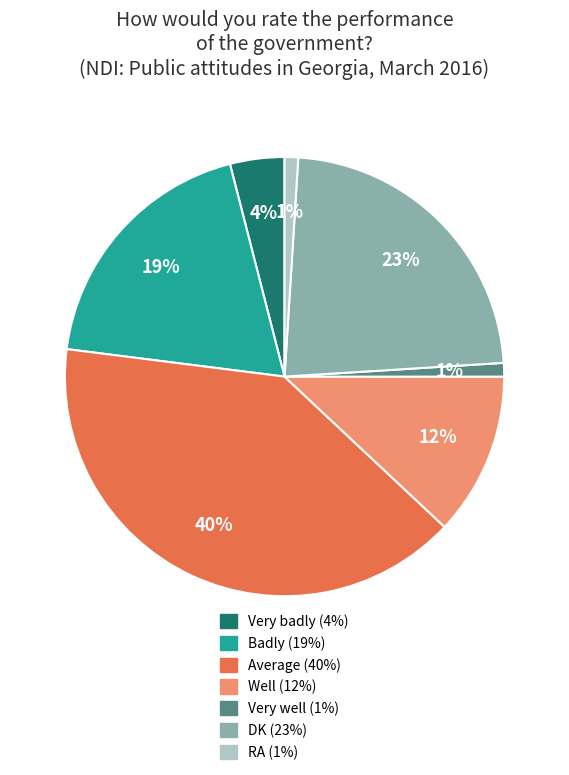

Does any single category account for the majority?

No